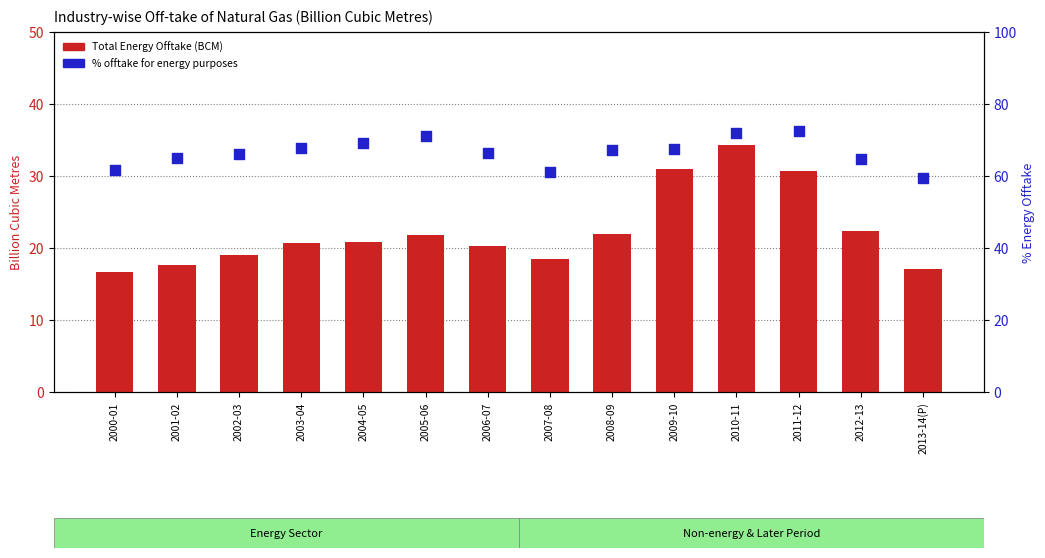

What are all the series names shown in the legend?

Total Energy Offtake (BCM), % offtake for energy purposes